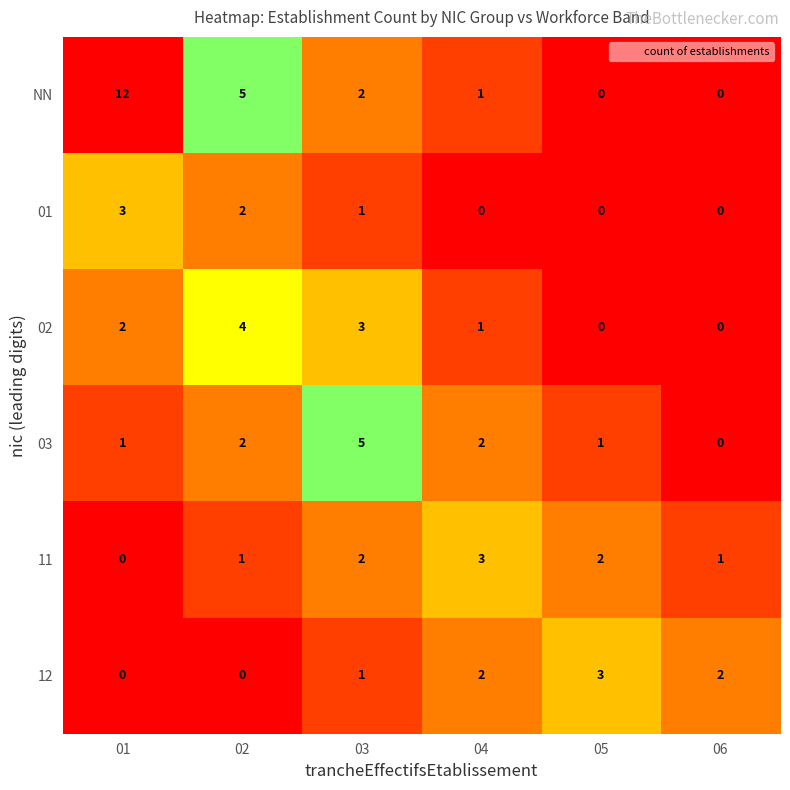

True or false: 01 has a value of 3 at 02.

False